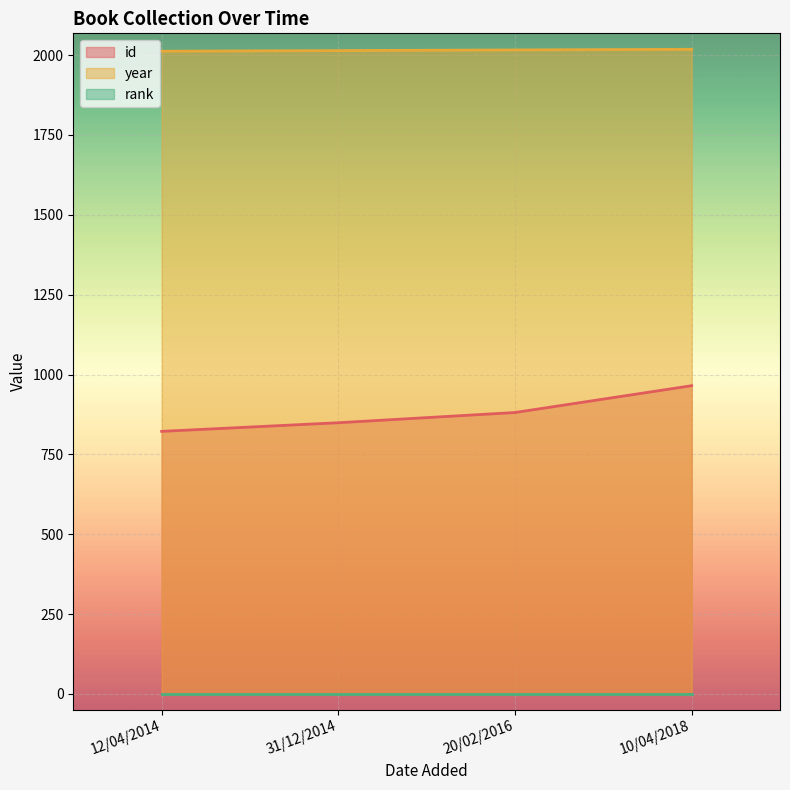

Is it true that id equals 308 at 10/04/2018?

False